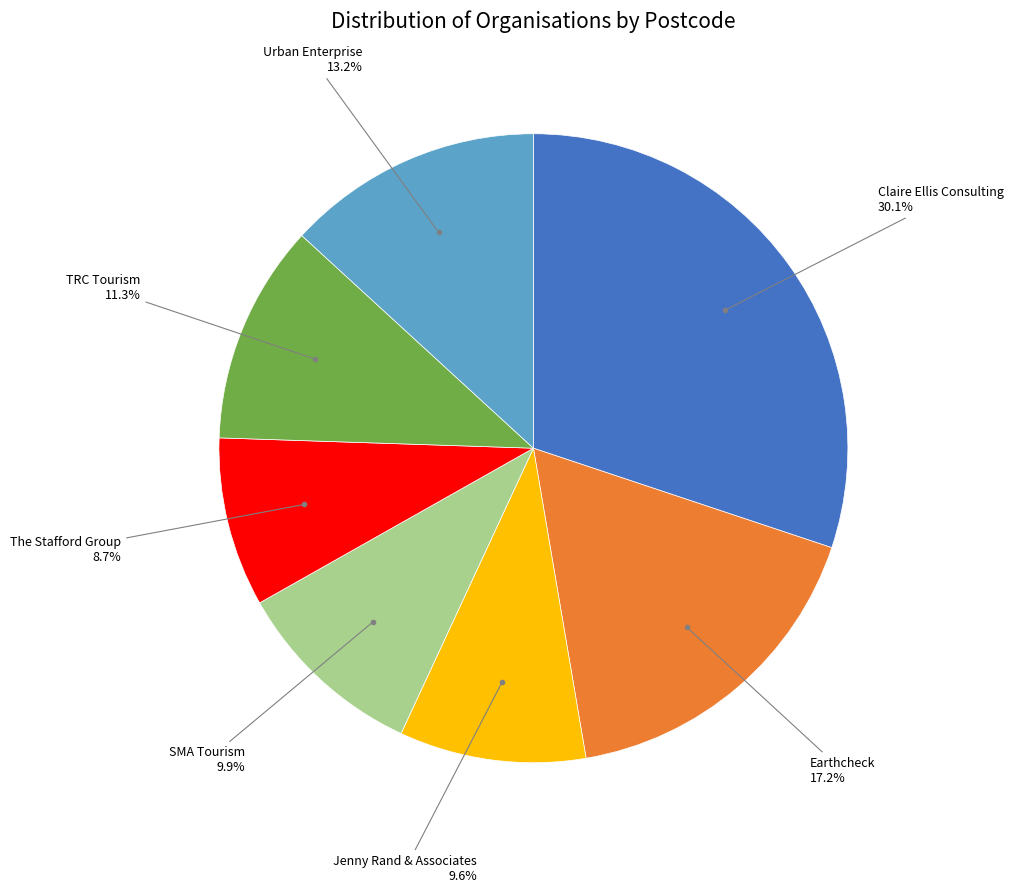

Which has a higher value, TRC Tourism or Jenny Rand & Associates?

TRC Tourism